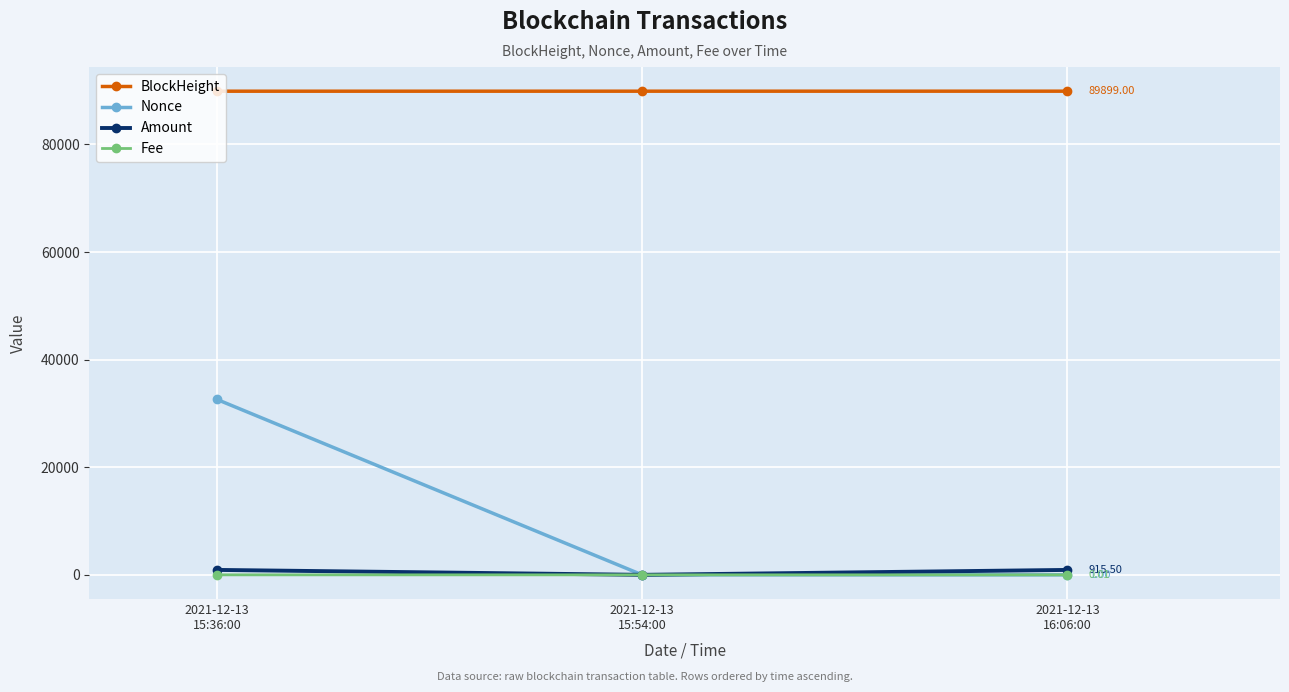

What are all the series names shown in the legend?

BlockHeight, Nonce, Amount, Fee